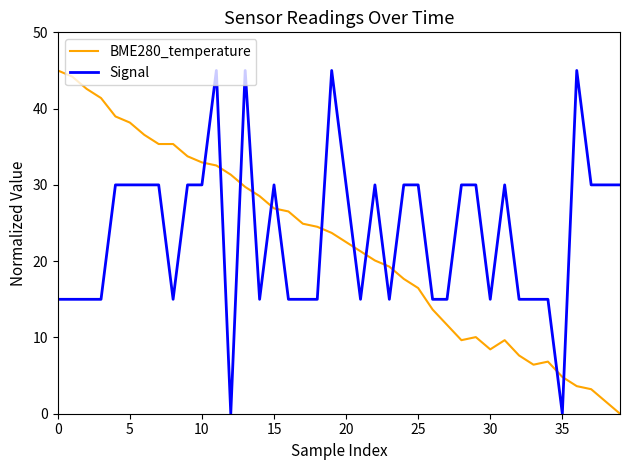

What is the maximum value for BME280_temperature?

45.0